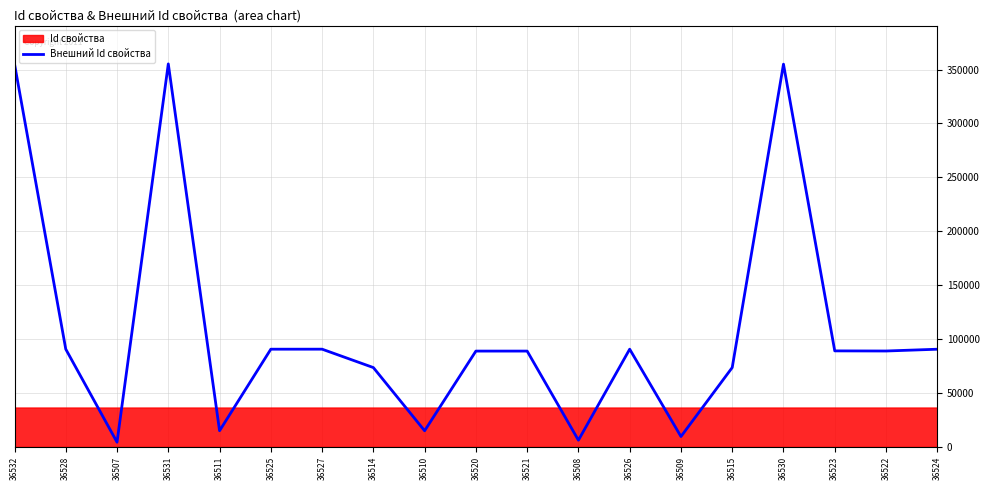

Reading left to right, what are all the values shown in this chart?

36532=355307	36528=90673	36507=4370	36531=355268	36511=14980	36525=90630	36527=90652	36514=73591	36510=14971	36520=88879	36521=88881	36508=6223	36526=90640	36509=9623	36515=73603	36530=355028	36523=89064	36522=88953	36524=90611